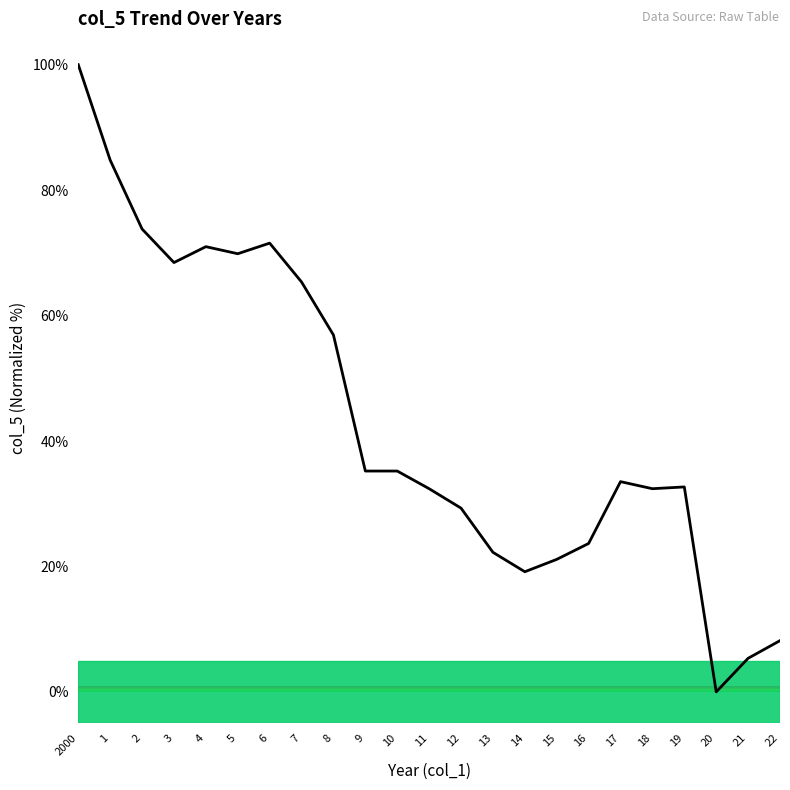

Reading left to right, list all the values displayed in this chart.

100.0	84.8	73.8	68.5	71.0	69.9	71.5	65.4	56.9	35.2	35.2	32.4	29.3	22.3	19.2	21.1	23.7	33.5	32.4	32.7	0.0	5.4	8.2